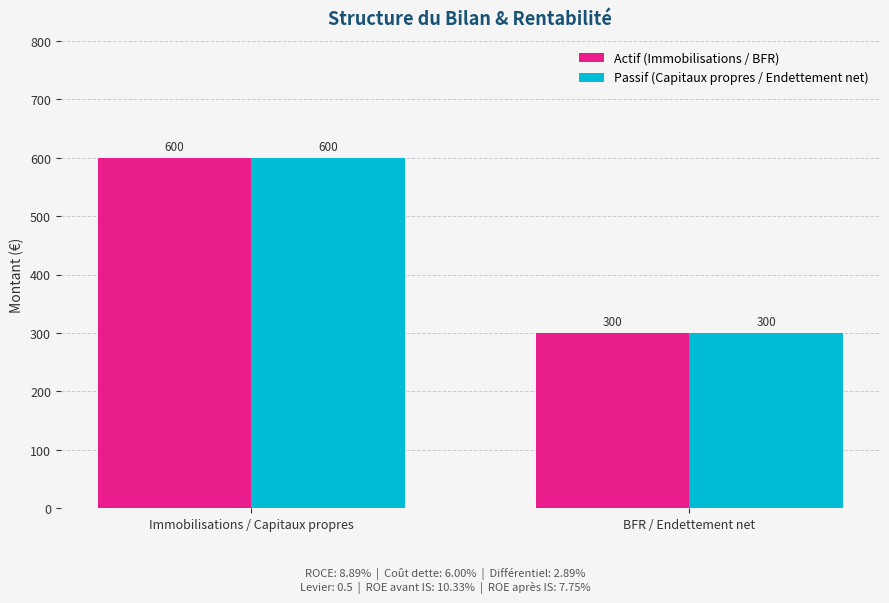

Reading left to right, transcribe all the data shown in this chart.

Actif (Immobilisations / BFR): Immobilisations / Capitaux propres=600	BFR / Endettement net=300
Passif (Capitaux propres / Endettement net): Immobilisations / Capitaux propres=600	BFR / Endettement net=300